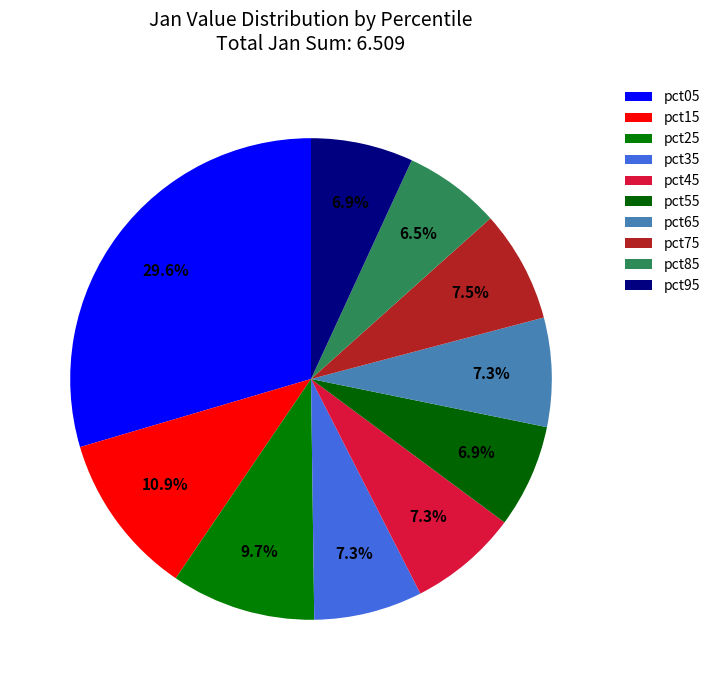

Which slice is the largest?

pct05